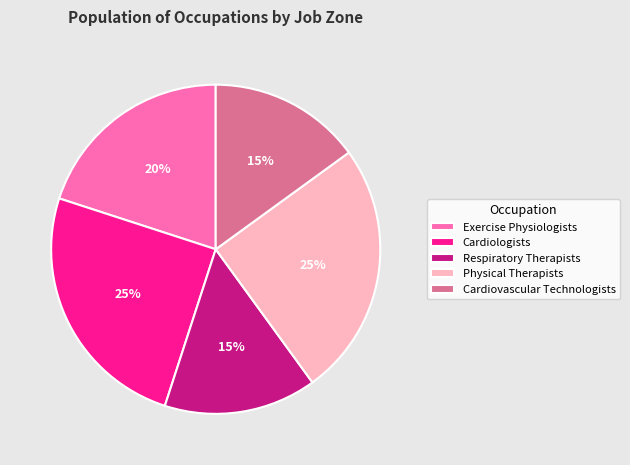

Do Respiratory Therapists and Cardiovascular Technologists together represent more than half of the pie?

No